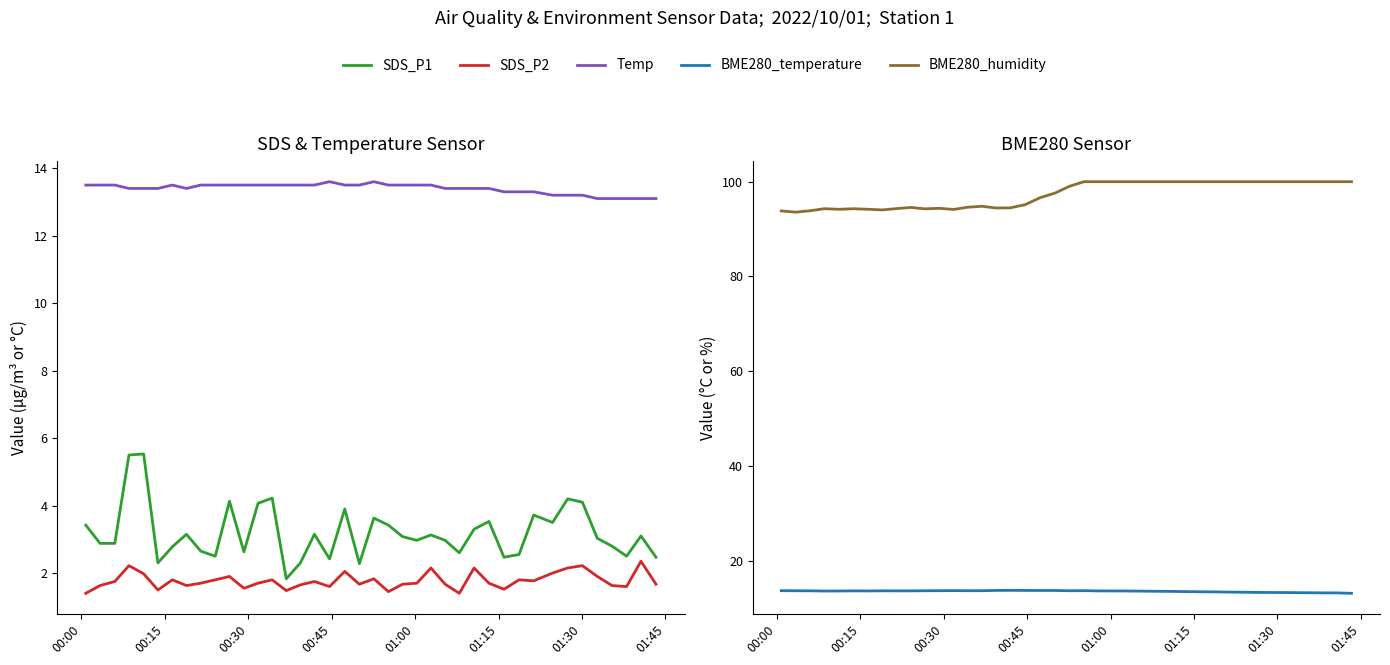

True or false: BME280_humidity and BME280_temperature cross at least once.

False